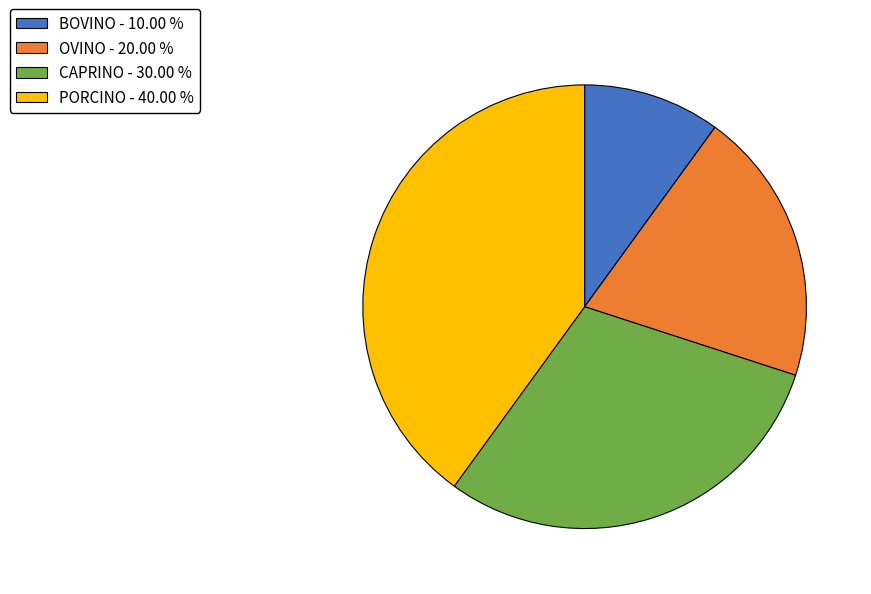

Between OVINO and CAPRINO, which is larger?

CAPRINO